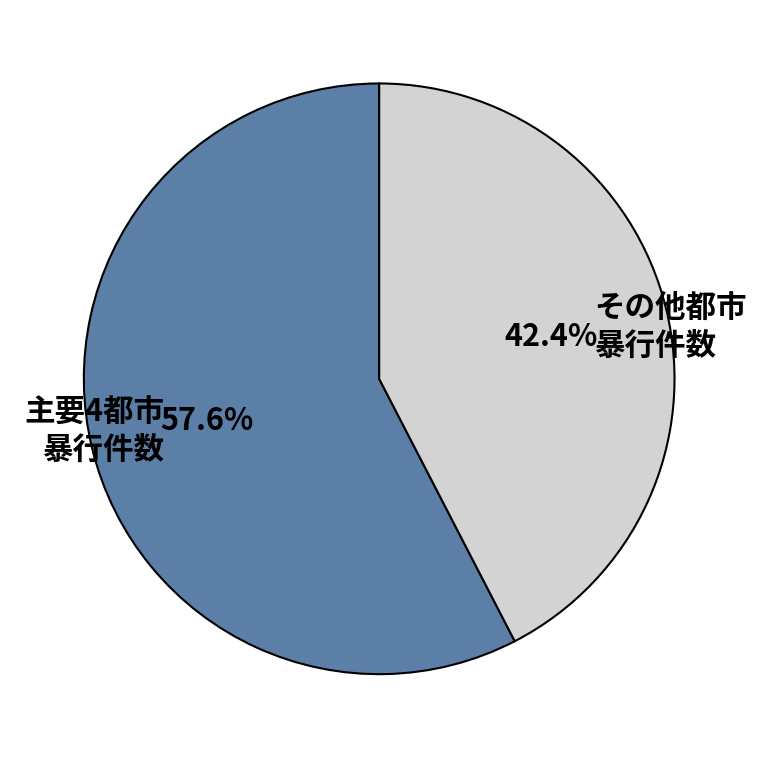

Which category accounts for the majority?

主要4都市 暴行件数